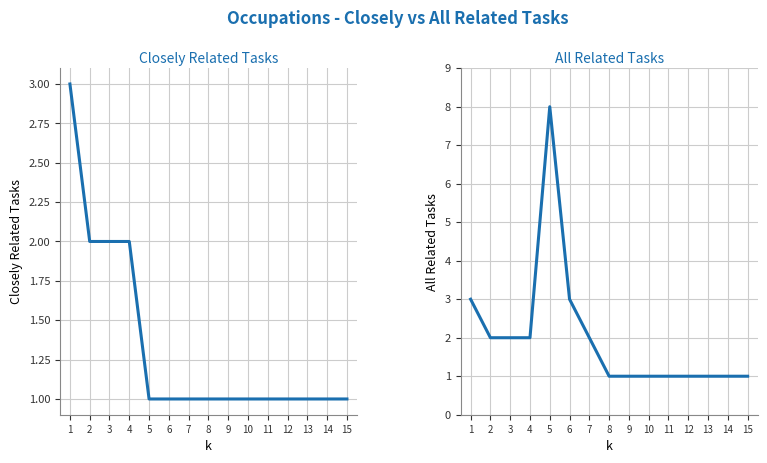

At 7, list the series in order from largest to smallest.

All Related Tasks, Closely Related Tasks